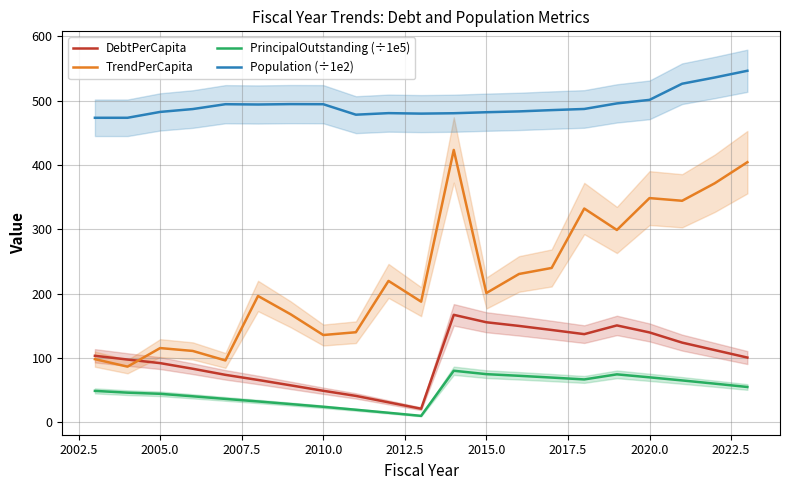

What is the highest value of the TrendPerCapita series?

423.4